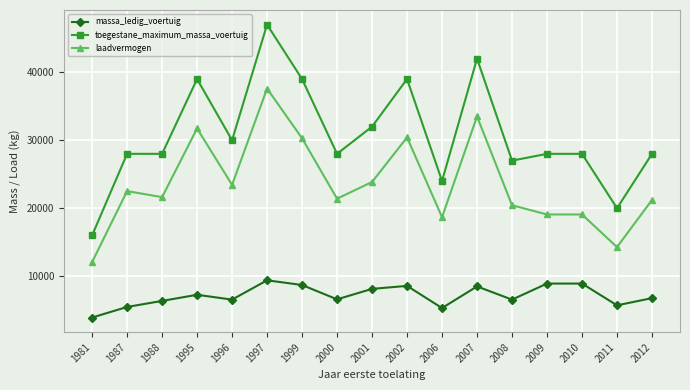

Rank the series by their average value, from lowest to highest.

massa_ledig_voertuig, laadvermogen, toegestane_maximum_massa_voertuig